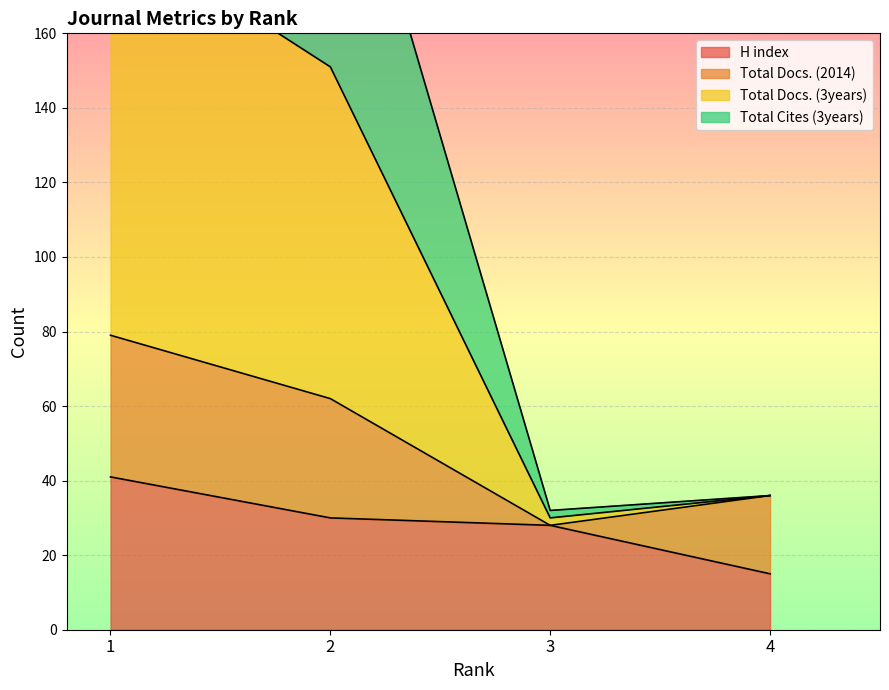

What is the lowest value of the H index series?

15